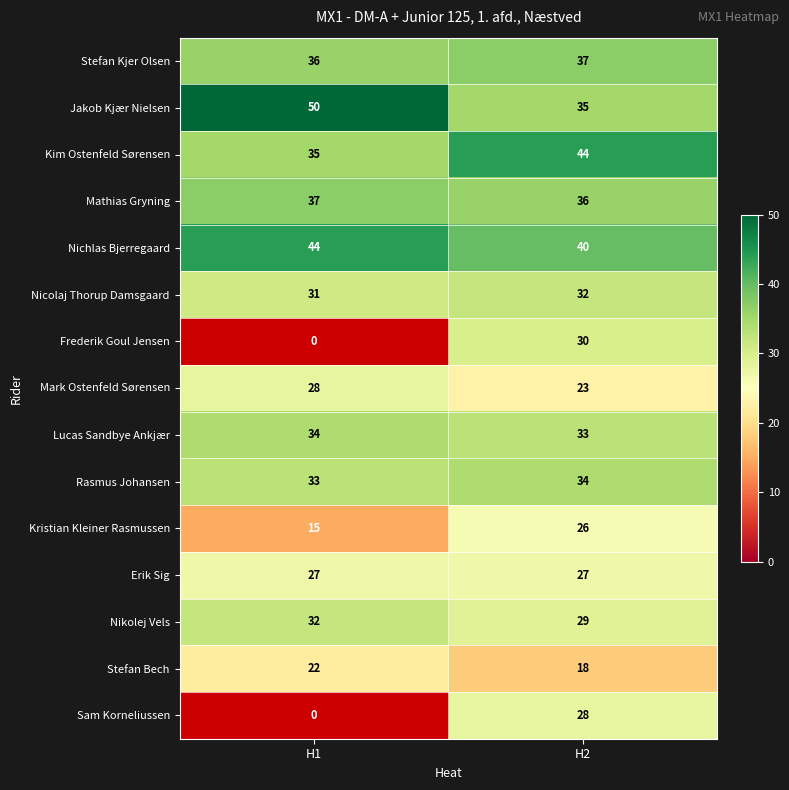

Is it true that Nikolej Vels equals 32 at H1?

True